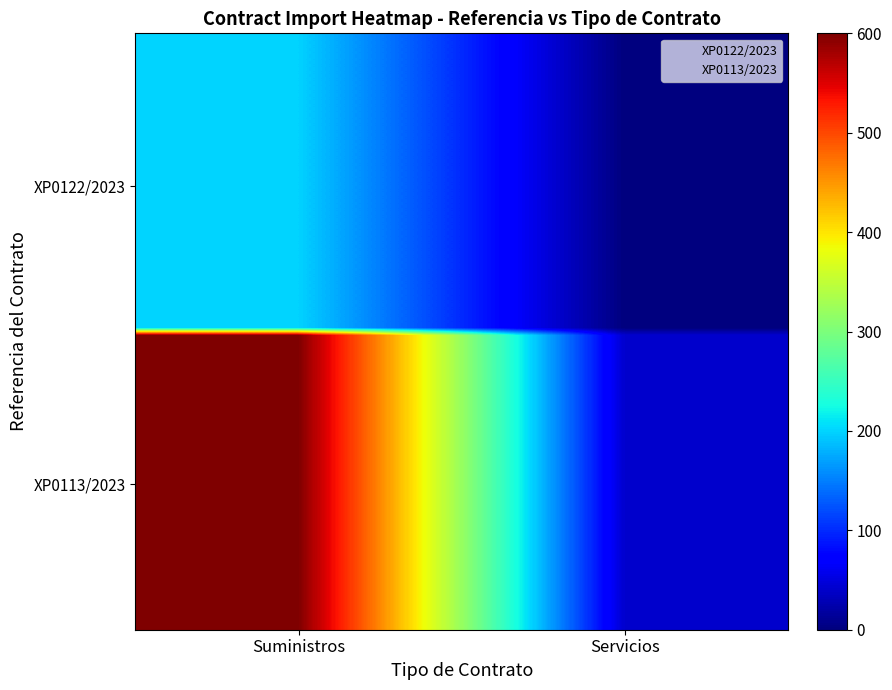

How many categories are shown in the chart?

2